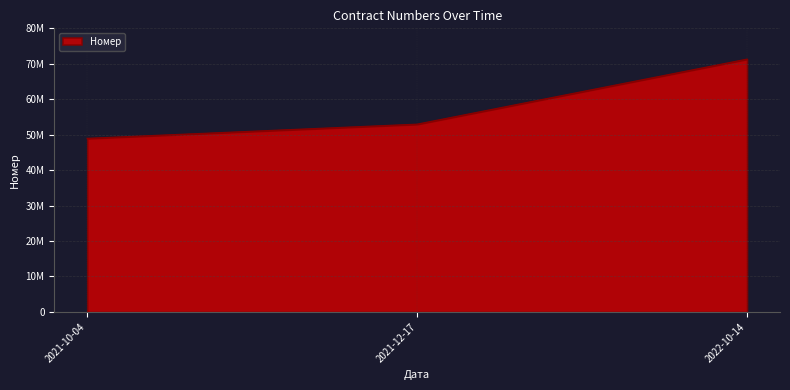

At which category does the chart reach its minimum across all series?

2021-10-04